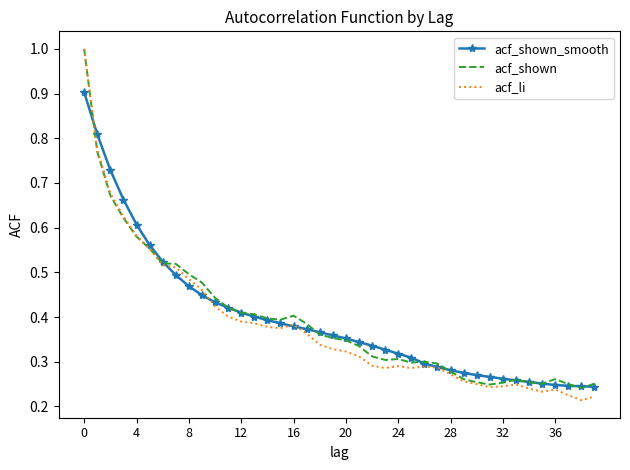

What is the highest value of the acf_li series?

1.0